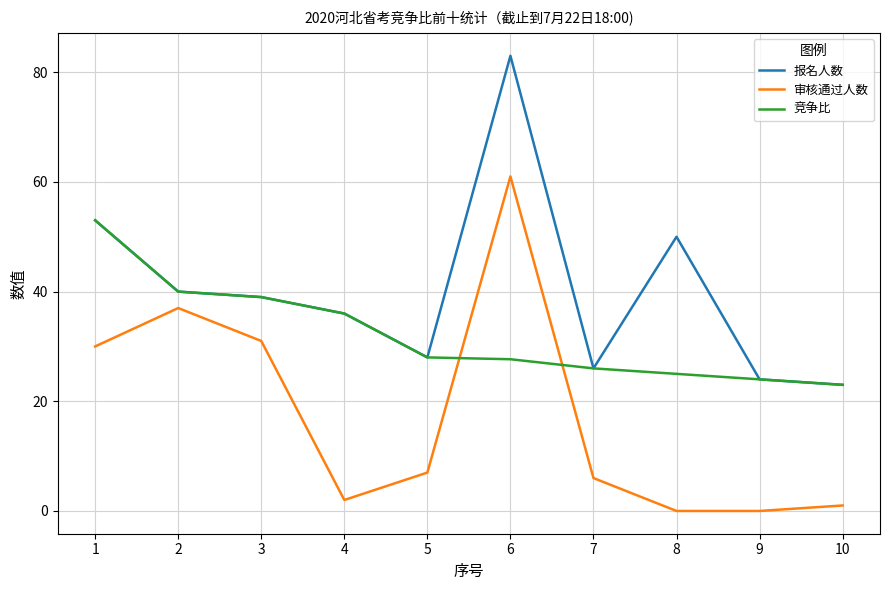

Between 2 and 6, which series saw the biggest shift?

报名人数